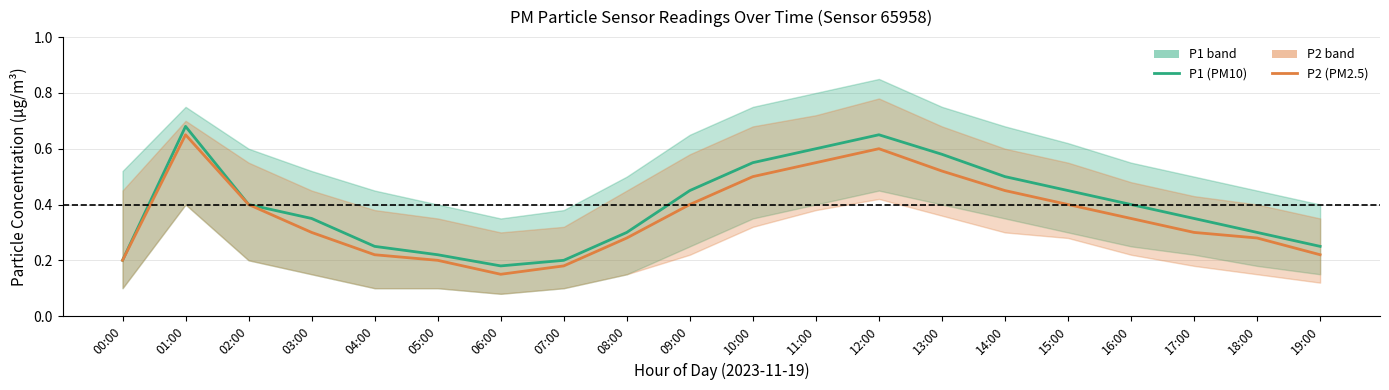

At which category is the sum across all series the highest?

01:00